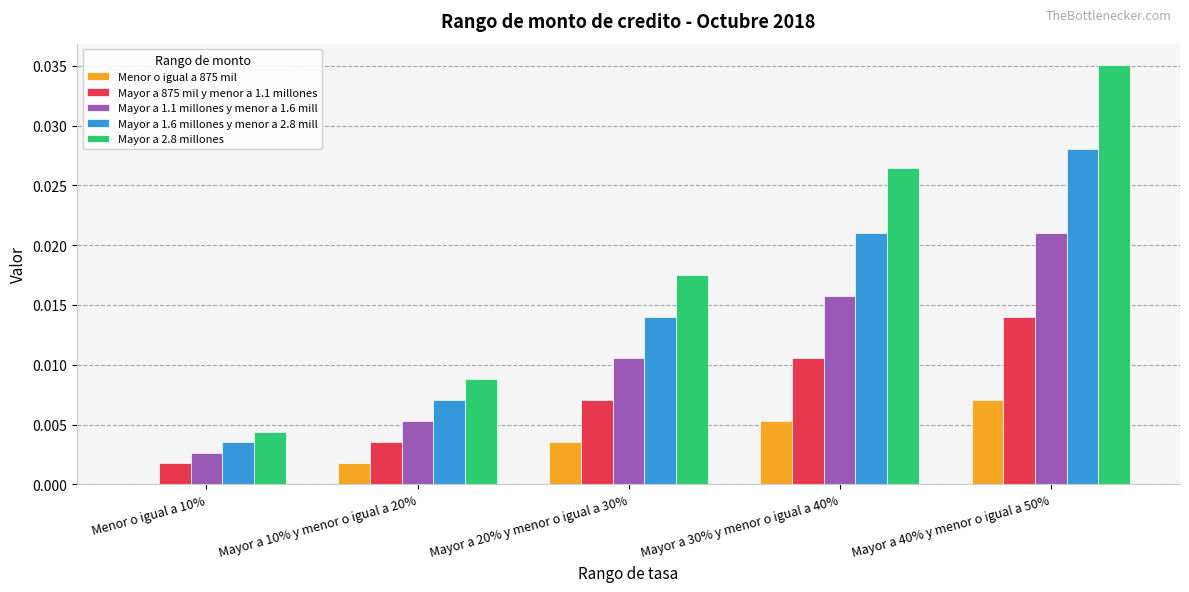

The value of Mayor a 2.8 millones at Menor o igual a 10% is 0.0. True or false?

True